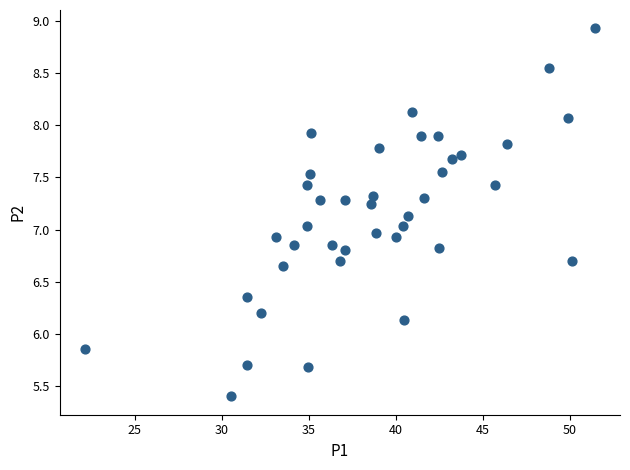

What is the range of Y values (max minus min)?

3.5